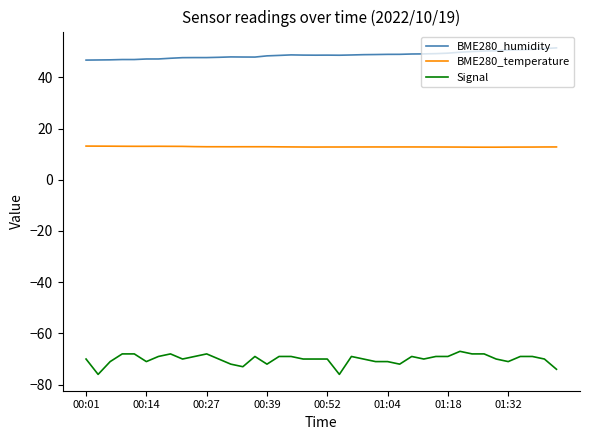

Rank the series by their maximum value, from lowest to highest.

Signal, BME280_temperature, BME280_humidity